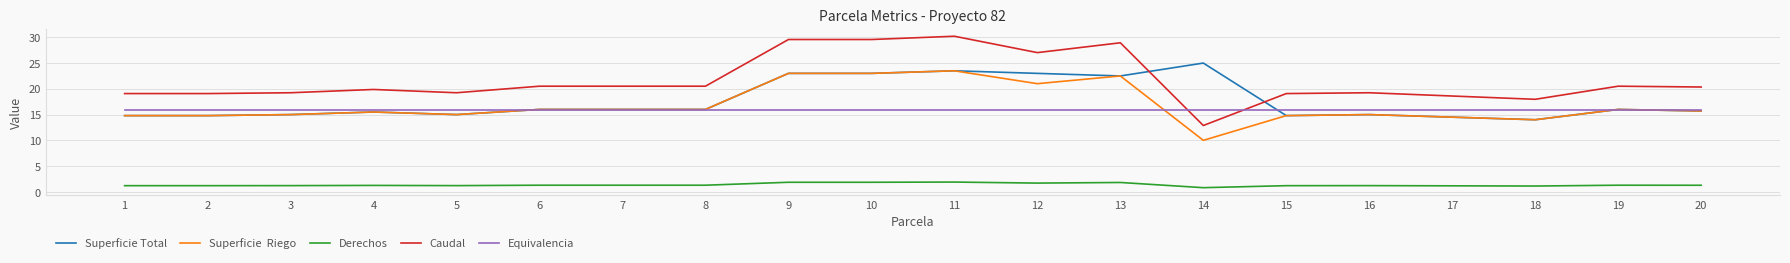

At which category does the chart reach its peak across all series?

11